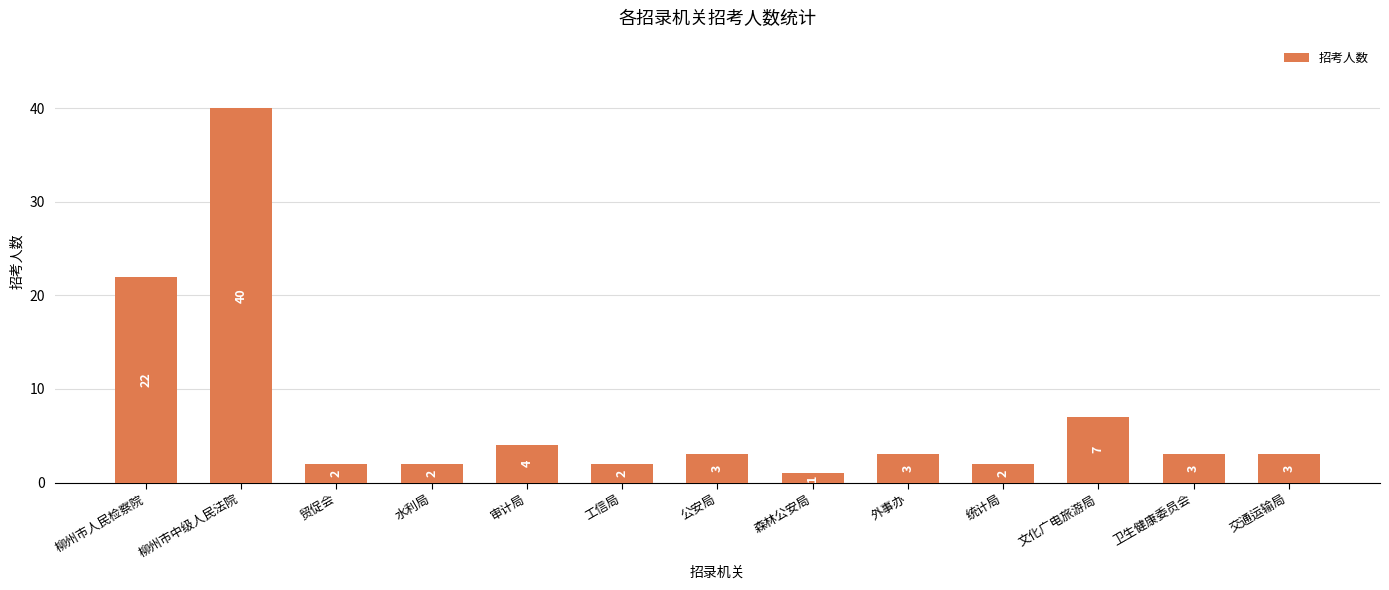

What is the sum of the values at 水利局 and 工信局?

4